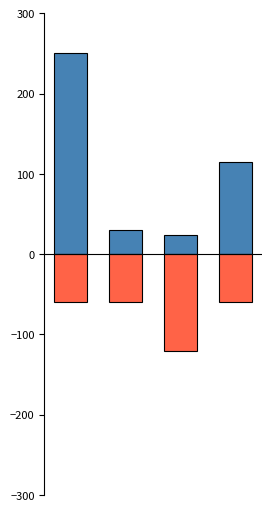

What is the sum of the Año de inicio values at 0 and 1?

-120.0